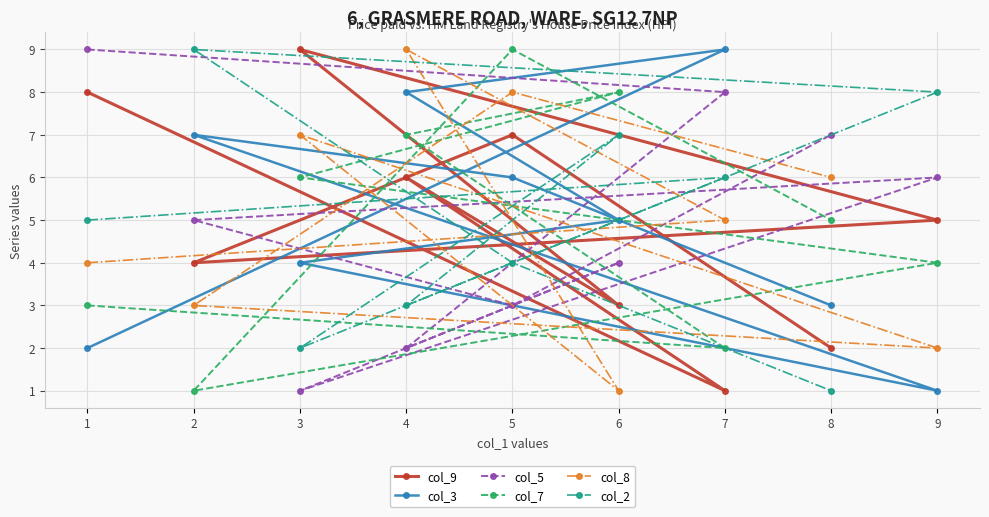

What are all the series names shown in the legend?

col_9, col_3, col_5, col_7, col_8, col_2